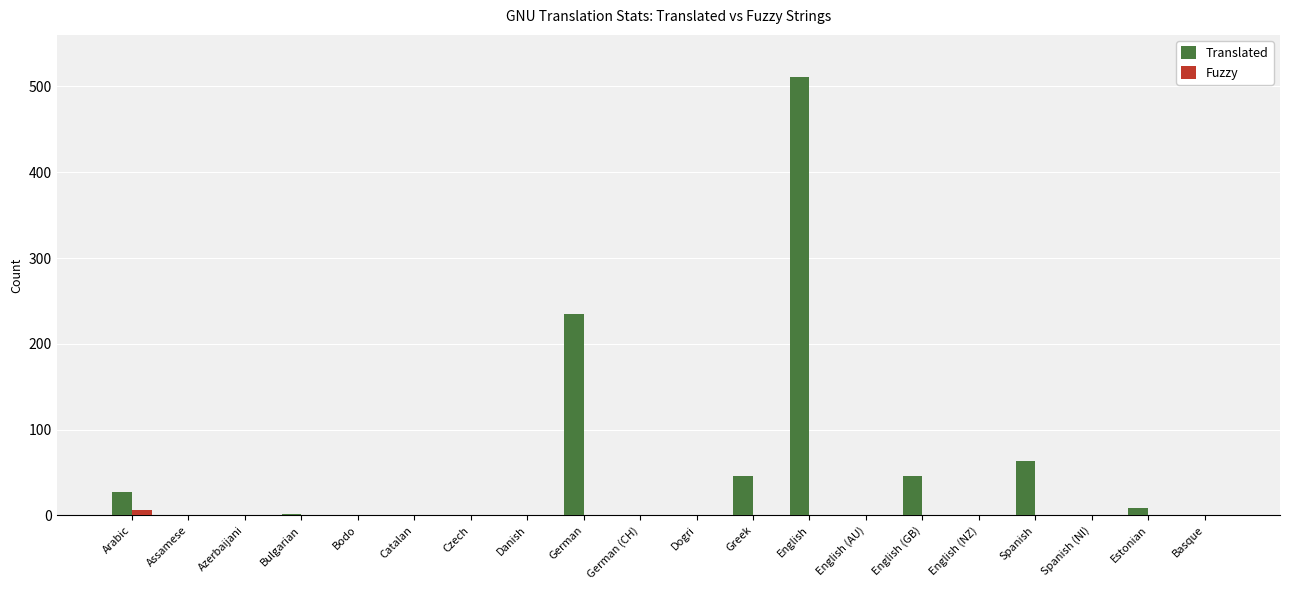

The value of Fuzzy at English is 0. True or false?

True